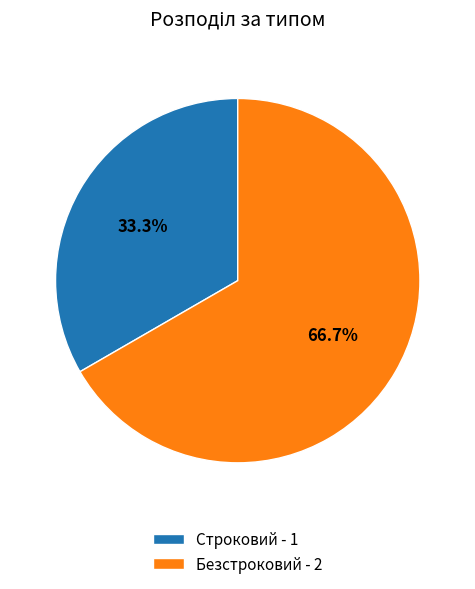

Do Безстроковий and Строковий together represent more than half of the pie?

Yes